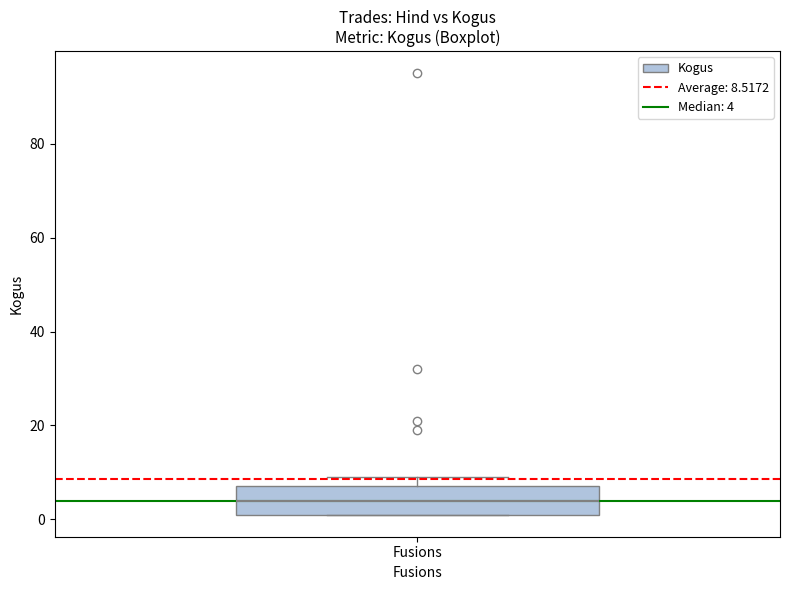

Transcribe this box plot: give where the median line is, the range the box spans, and where the two whiskers end, as read against the y-axis. The values are not printed on the chart, so give them approximately, as read against the axis.

median 4, box 2 to 8, whiskers 2 to 10